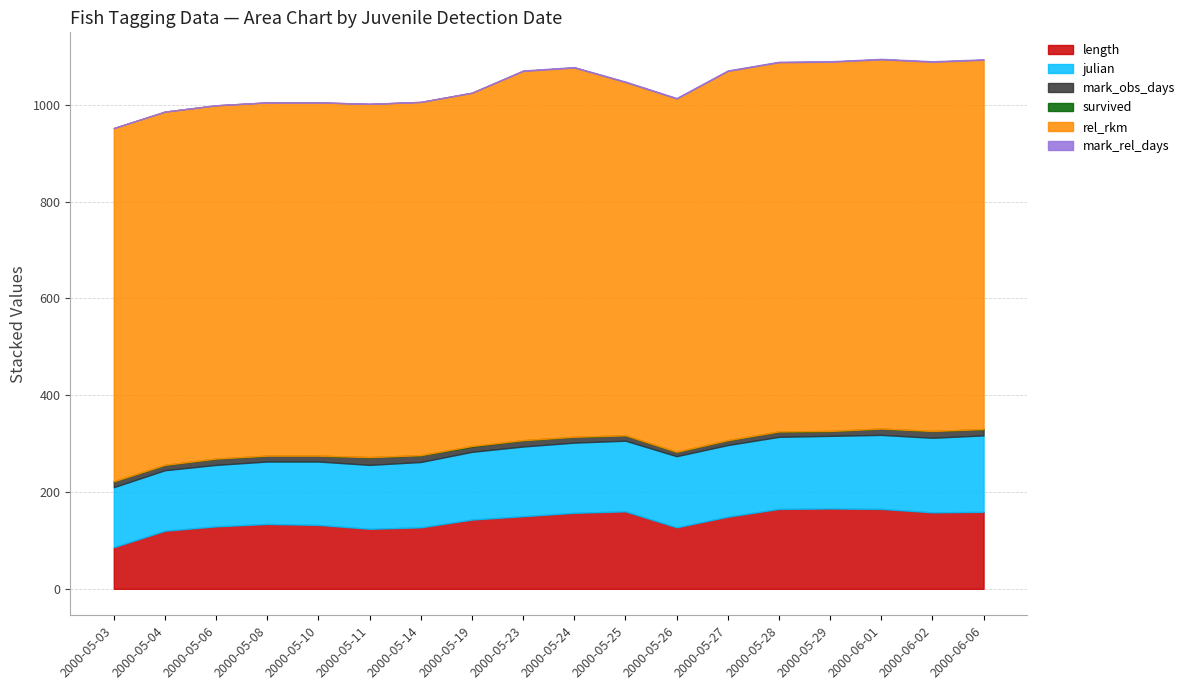

Where is the first local maximum for survived?

2000-05-19